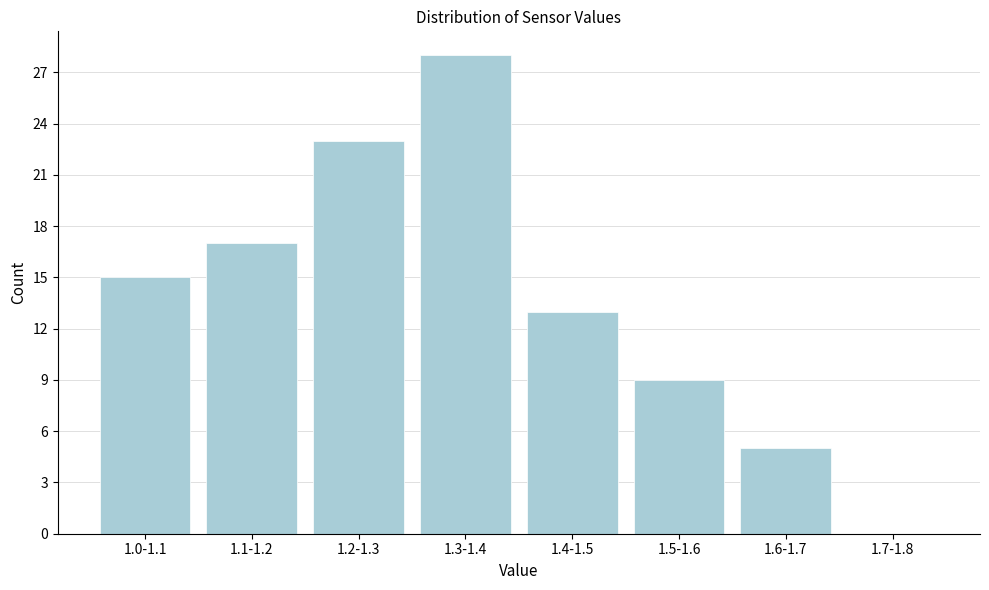

Reading right to left, extract all data points from this chart.

1.7-1.8=0	1.6-1.7=5	1.5-1.6=9	1.4-1.5=13	1.3-1.4=28	1.2-1.3=23	1.1-1.2=17	1.0-1.1=15